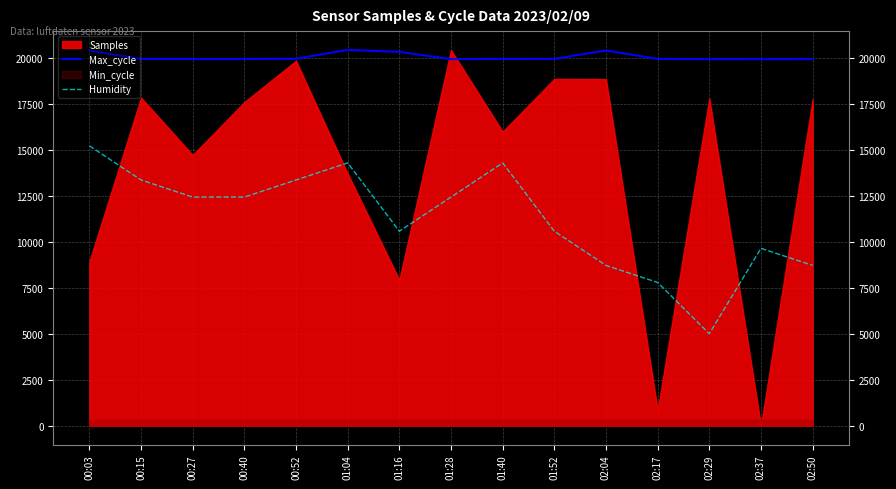

What is the difference between the Humidity values at 02:50 and 01:28?

3713.6